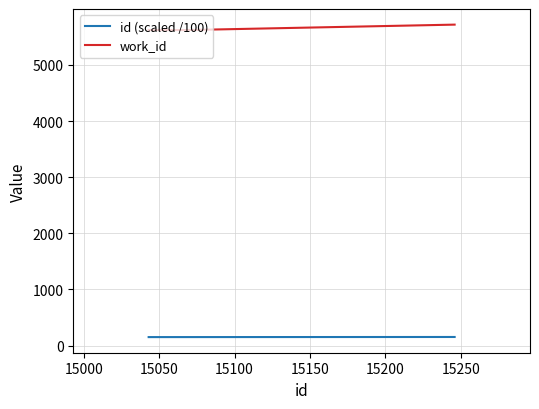

List the series in order of their overall mean, highest first.

work_id, id (scaled /100)